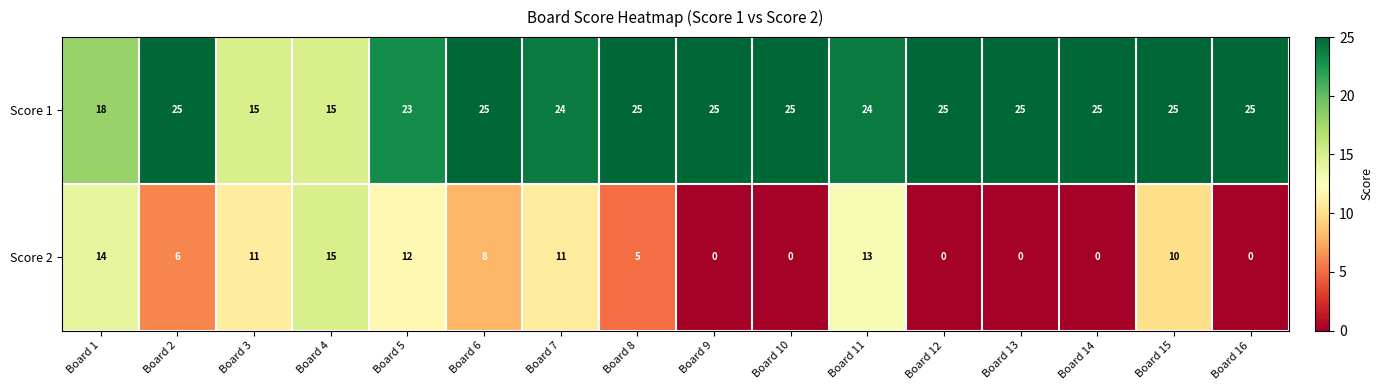

True or false: Score 1 has a value of 25 at Board 12.

True